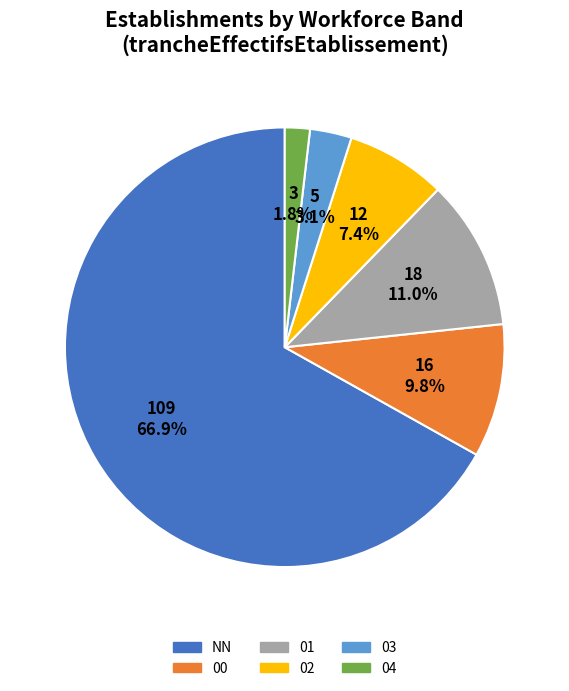

Combined, do NN and 01 account for over 50%?

Yes